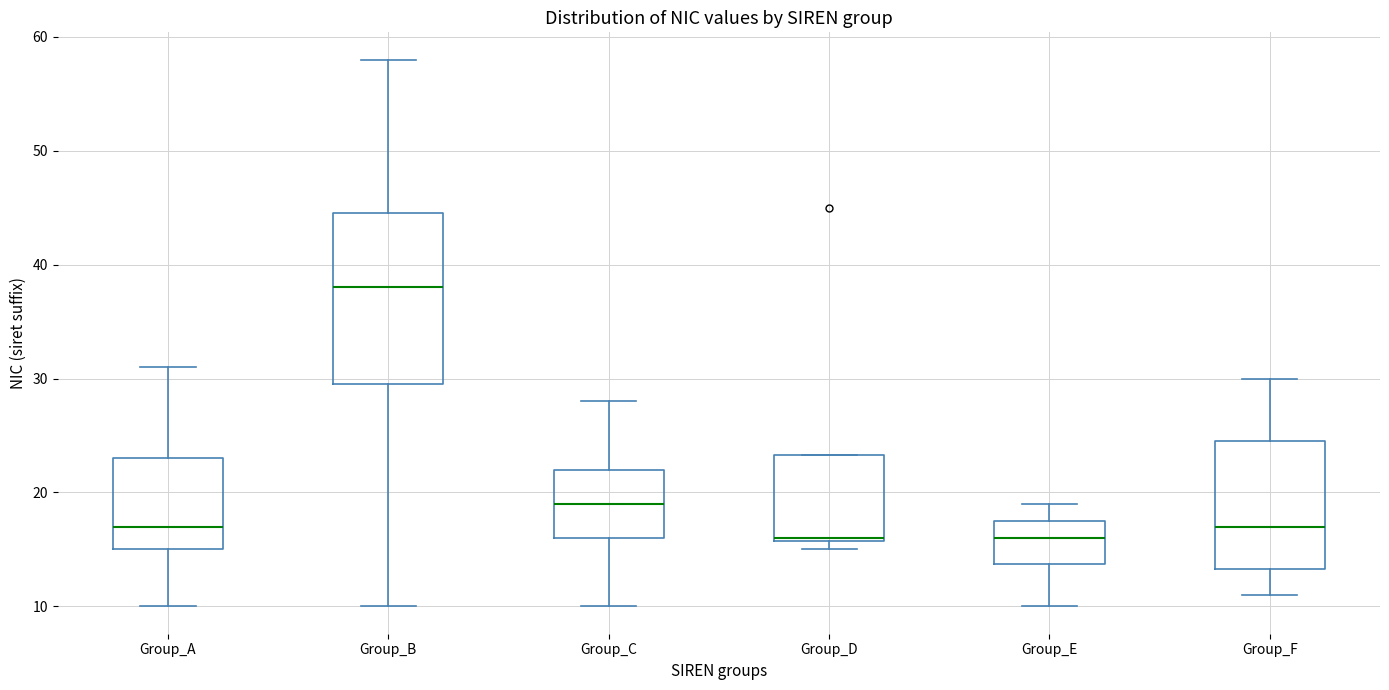

Which box is the tallest, from its lower edge to its upper edge?

Group_B